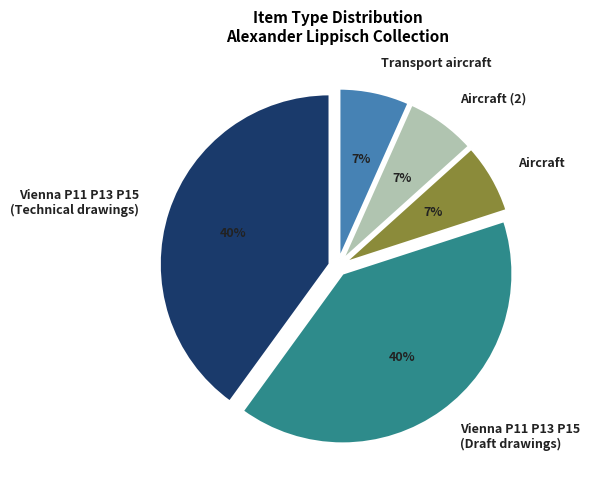

What percentage is the Aircraft slice, to the nearest percent?

7%